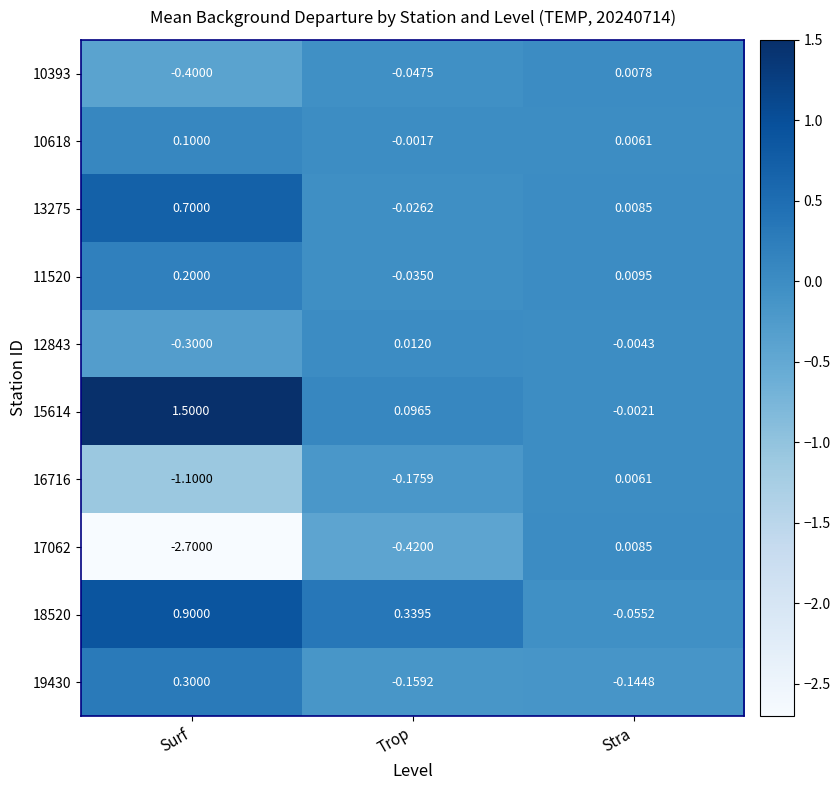

Between Surf and Trop, which series saw the biggest shift?

17062